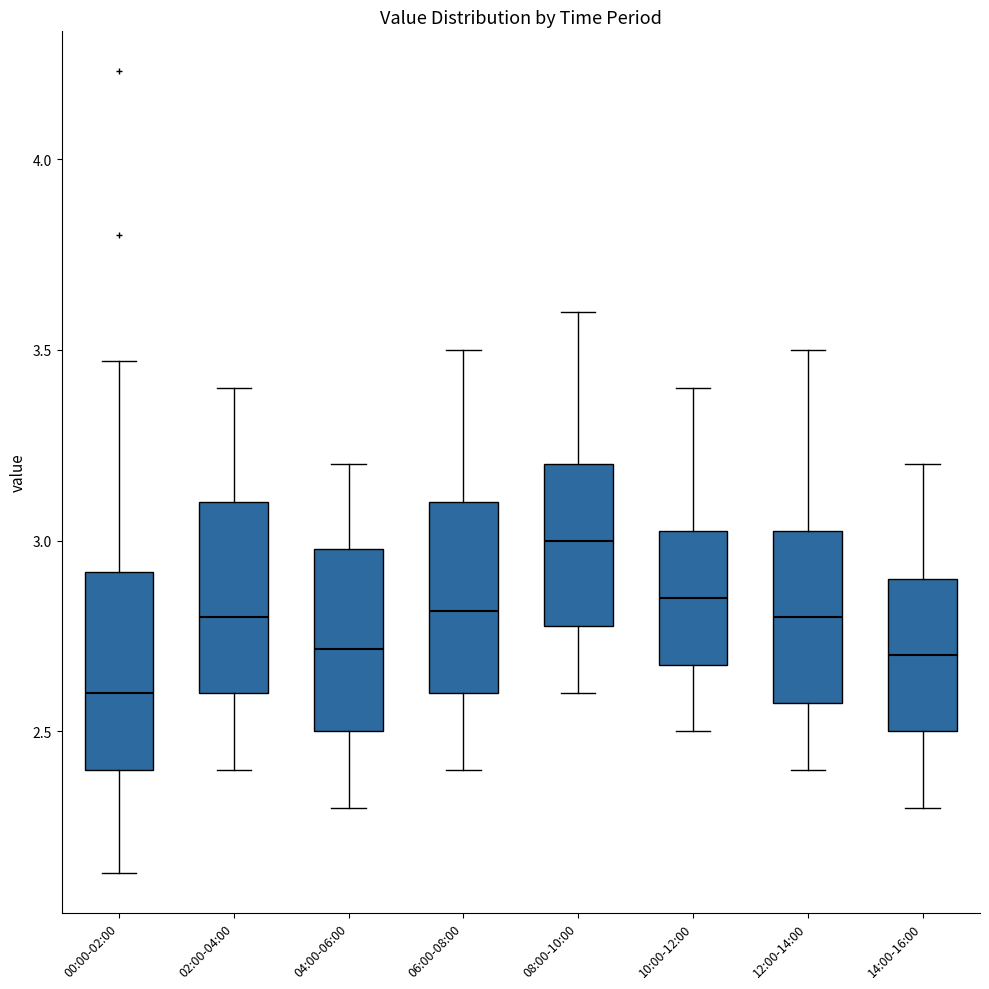

Reading left to right, transcribe this box plot: for each box, give where its median line is, the range the box spans, and where its two whiskers end, as read against the y-axis. The values are not printed on the chart, so give them approximately, as read against the axis.

00:00-02:00: median 2.60, box 2.40 to 2.90, whiskers 2.15 to 3.45
02:00-04:00: median 2.80, box 2.60 to 3.10, whiskers 2.40 to 3.40
04:00-06:00: median 2.70, box 2.50 to 3.00, whiskers 2.30 to 3.20
06:00-08:00: median 2.80, box 2.60 to 3.10, whiskers 2.40 to 3.50
08:00-10:00: median 3.00, box 2.80 to 3.20, whiskers 2.60 to 3.60
10:00-12:00: median 2.85, box 2.70 to 3.05, whiskers 2.50 to 3.40
12:00-14:00: median 2.80, box 2.60 to 3.05, whiskers 2.40 to 3.50
14:00-16:00: median 2.70, box 2.50 to 2.90, whiskers 2.30 to 3.20